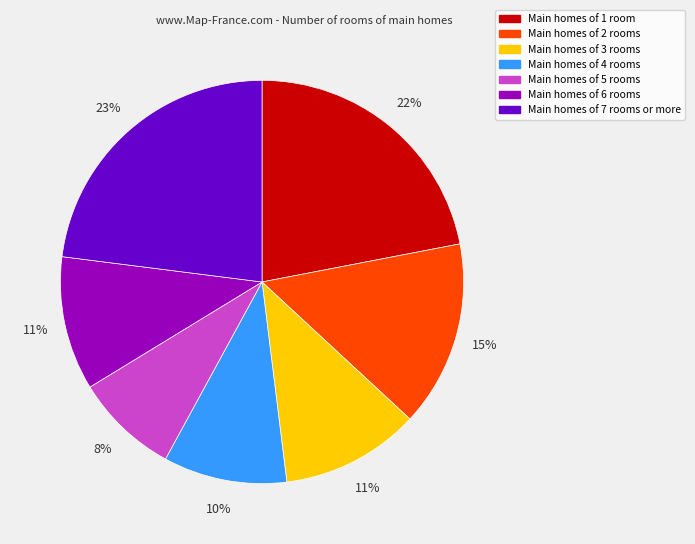

To the nearest percent, what is the average slice percentage?

14%